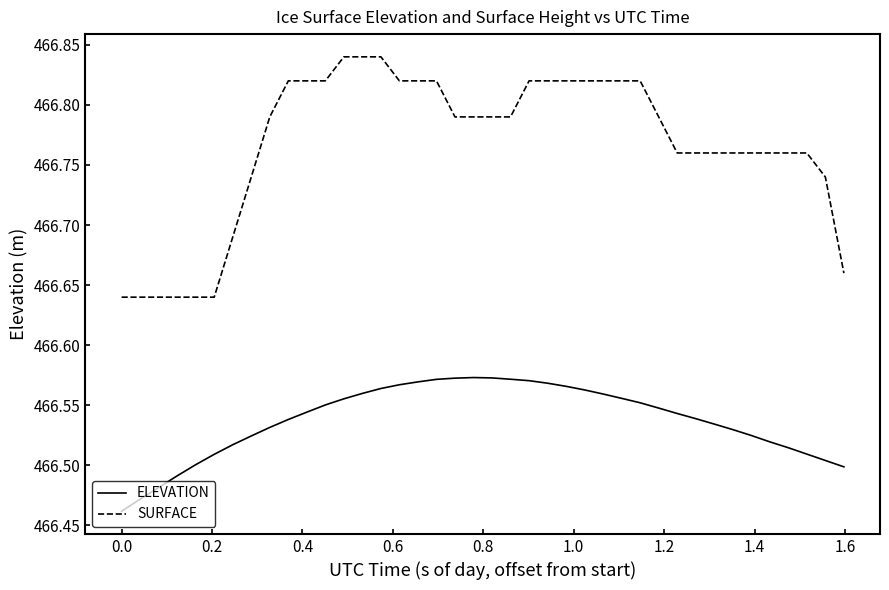

True or false: SURFACE and ELEVATION cross at least once.

False